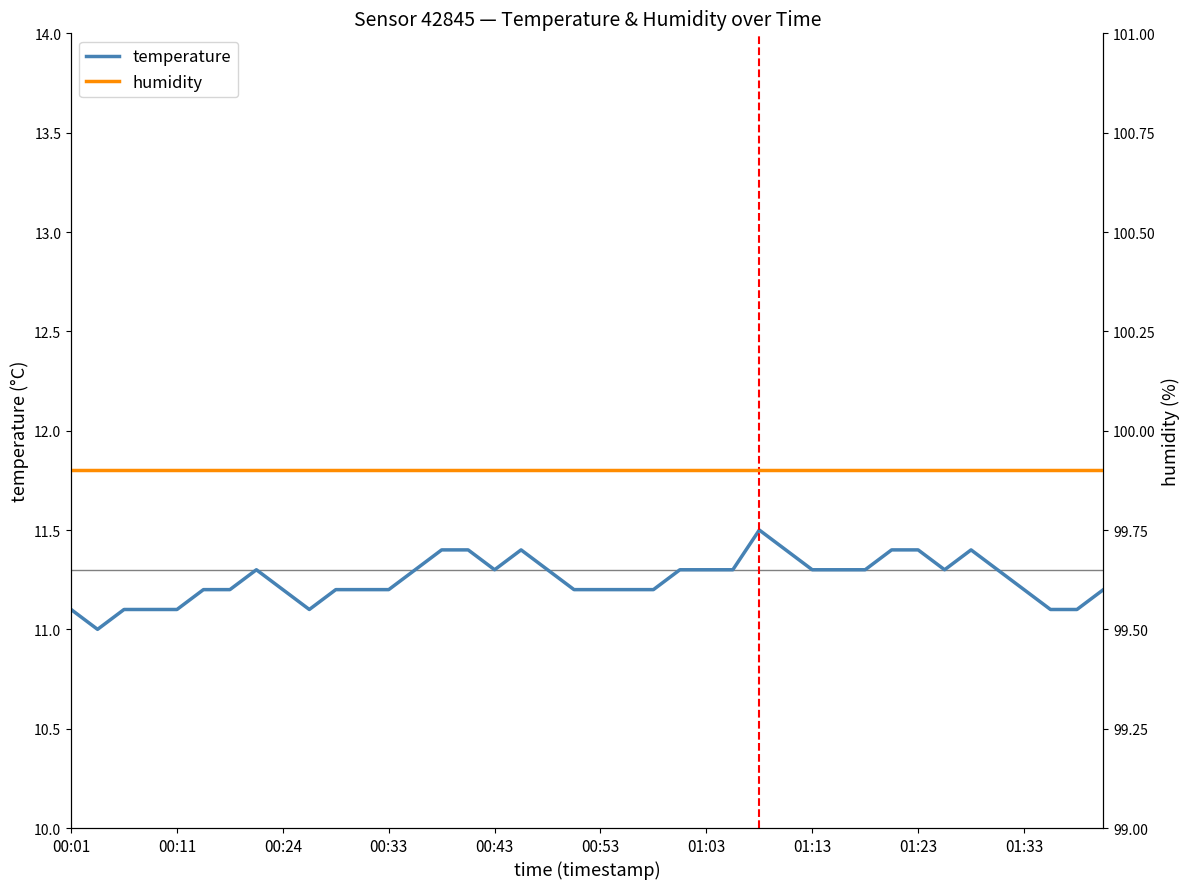

True or false: temperature has a value of 16.6 at 00:11.

False